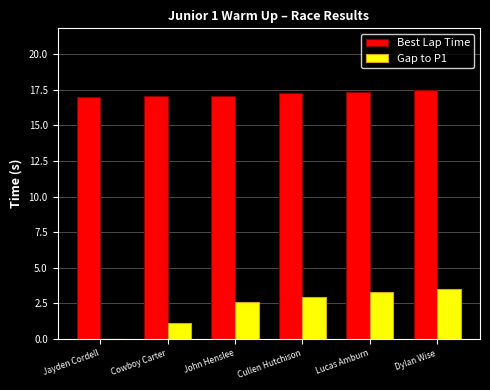

Are the bars grouped side by side (vs. stacked)?

Yes